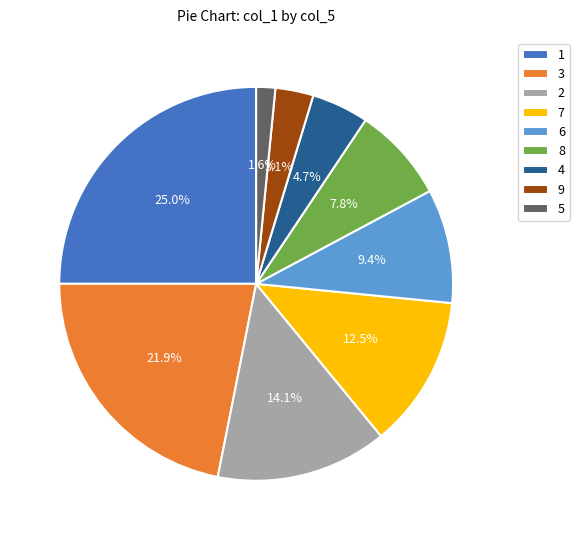

Combined, do 2 and 4 account for over 50%?

No